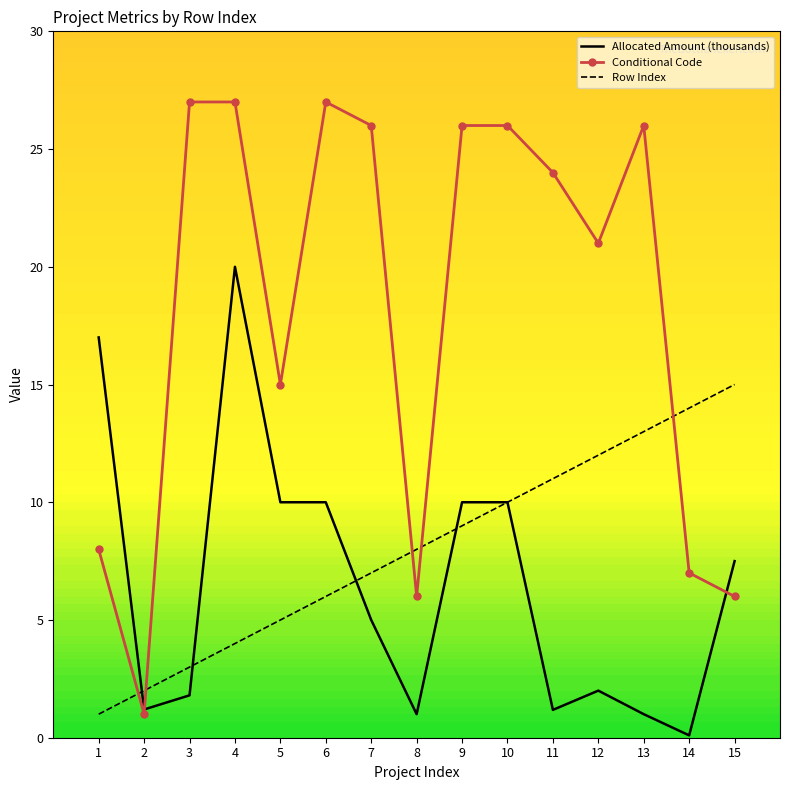

At which category is the sum across all series the highest?

4